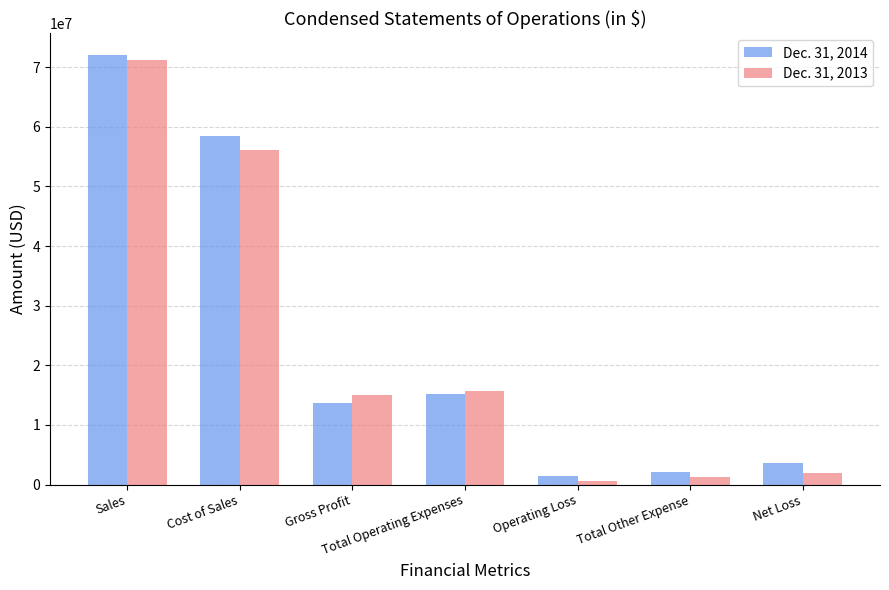

At how many categories does at least one series exceed 49828057?

2